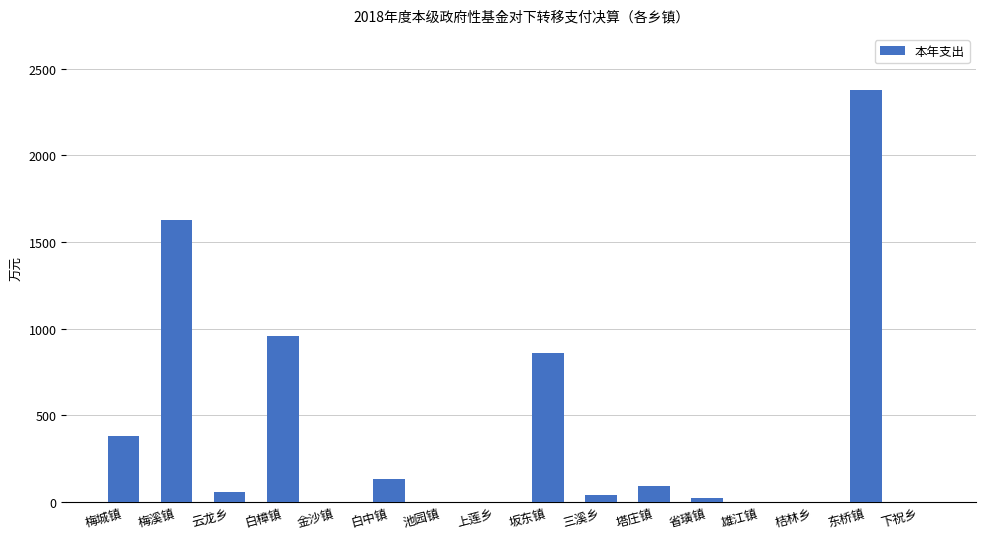

Which has a higher value, 东桥镇 or 塔庄镇?

东桥镇